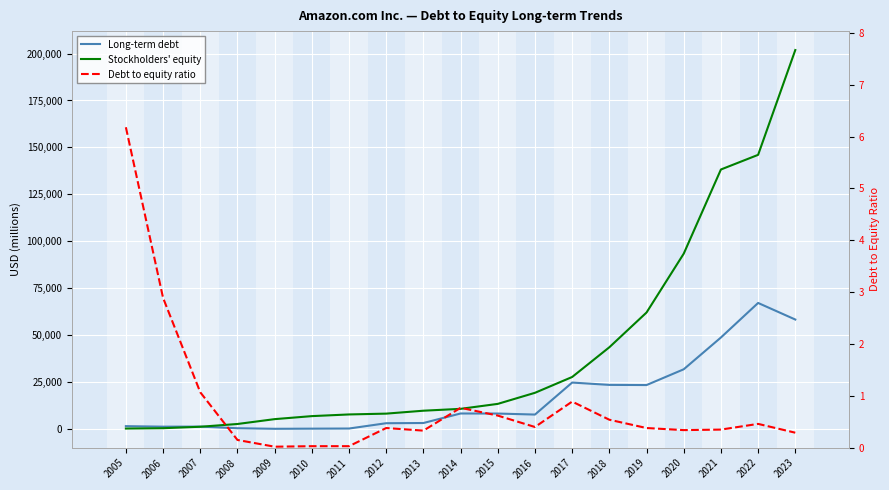

What are all the series names shown in the legend?

Long-term debt, Stockholders' equity, Debt to equity ratio